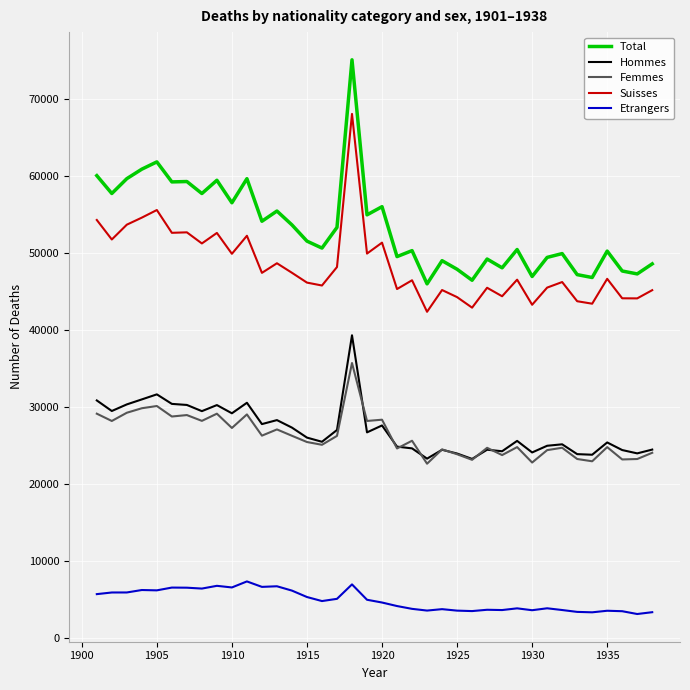

Which series has the widest spread of values?

Total